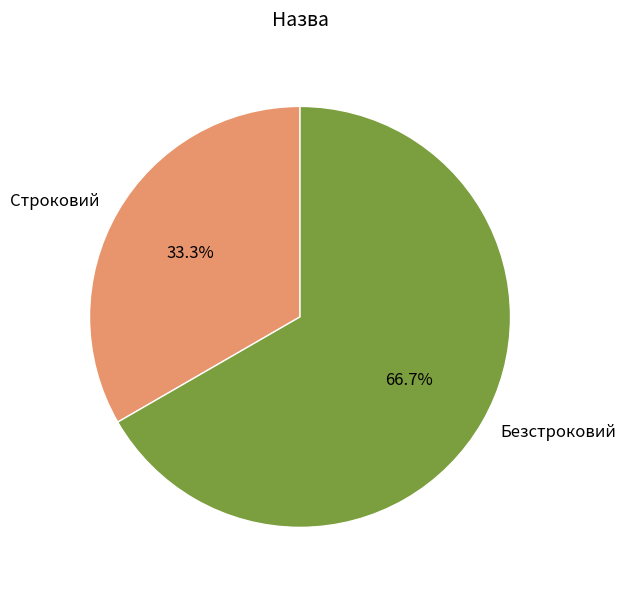

What is the majority slice?

Безстроковий